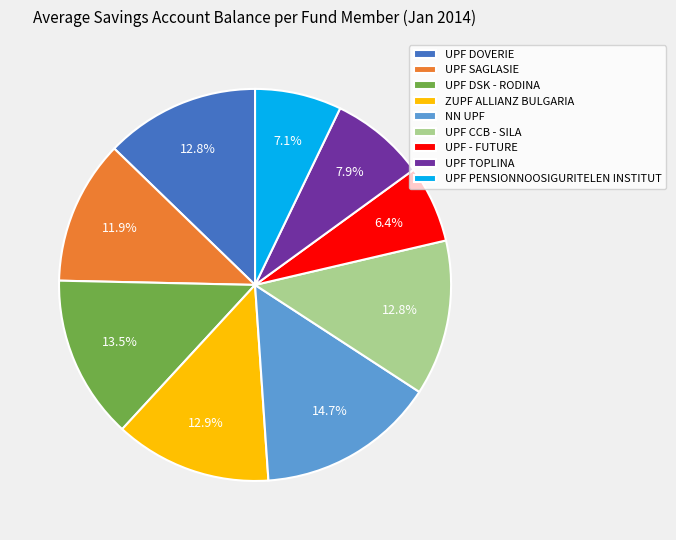

Count the number of slices in the pie.

9